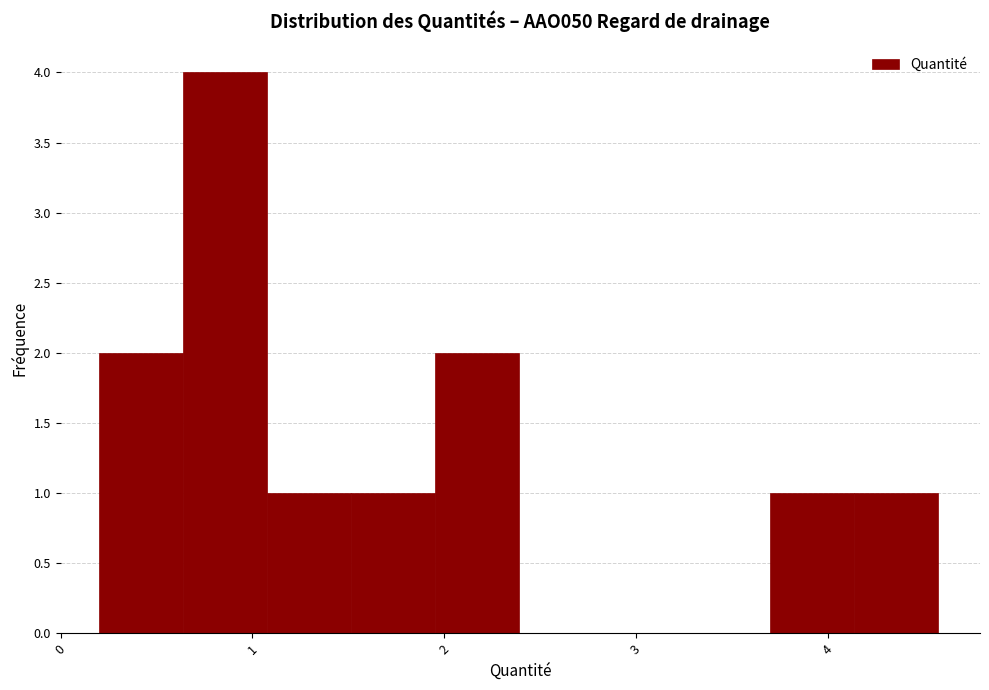

Which range on the x-axis has the tallest bar?

0.6 to 1.1